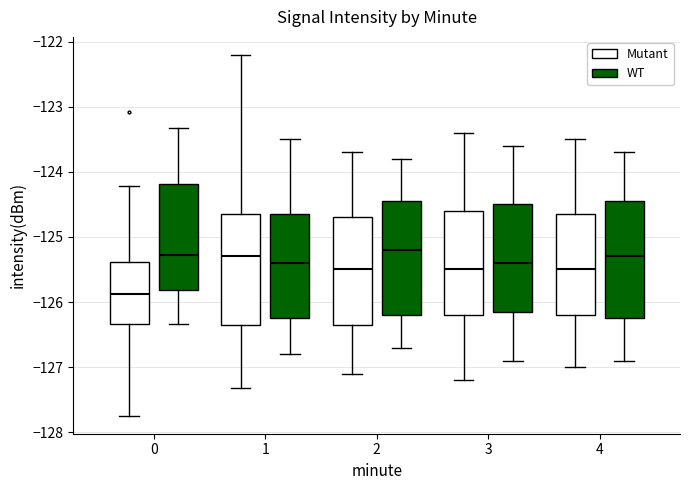

Reading left to right, read every box against the y-axis: the position of its median line, the range the box covers, and the ends of its whiskers. The values are not printed on the chart, so give them approximately, as read against the axis.

0 (Mutant): median -125.9, box -126.3 to -125.4, whiskers -127.7 to -124.2
0 (WT): median -125.3, box -125.8 to -124.2, whiskers -126.3 to -123.3
1 (Mutant): median -125.3, box -126.4 to -124.6, whiskers -127.3 to -122.2
1 (WT): median -125.4, box -126.2 to -124.6, whiskers -126.8 to -123.5
2 (Mutant): median -125.5, box -126.3 to -124.7, whiskers -127.1 to -123.7
2 (WT): median -125.2, box -126.2 to -124.4, whiskers -126.7 to -123.8
3 (Mutant): median -125.5, box -126.2 to -124.6, whiskers -127.2 to -123.4
3 (WT): median -125.4, box -126.1 to -124.5, whiskers -126.9 to -123.6
4 (Mutant): median -125.5, box -126.2 to -124.6, whiskers -127.0 to -123.5
4 (WT): median -125.3, box -126.2 to -124.4, whiskers -126.9 to -123.7